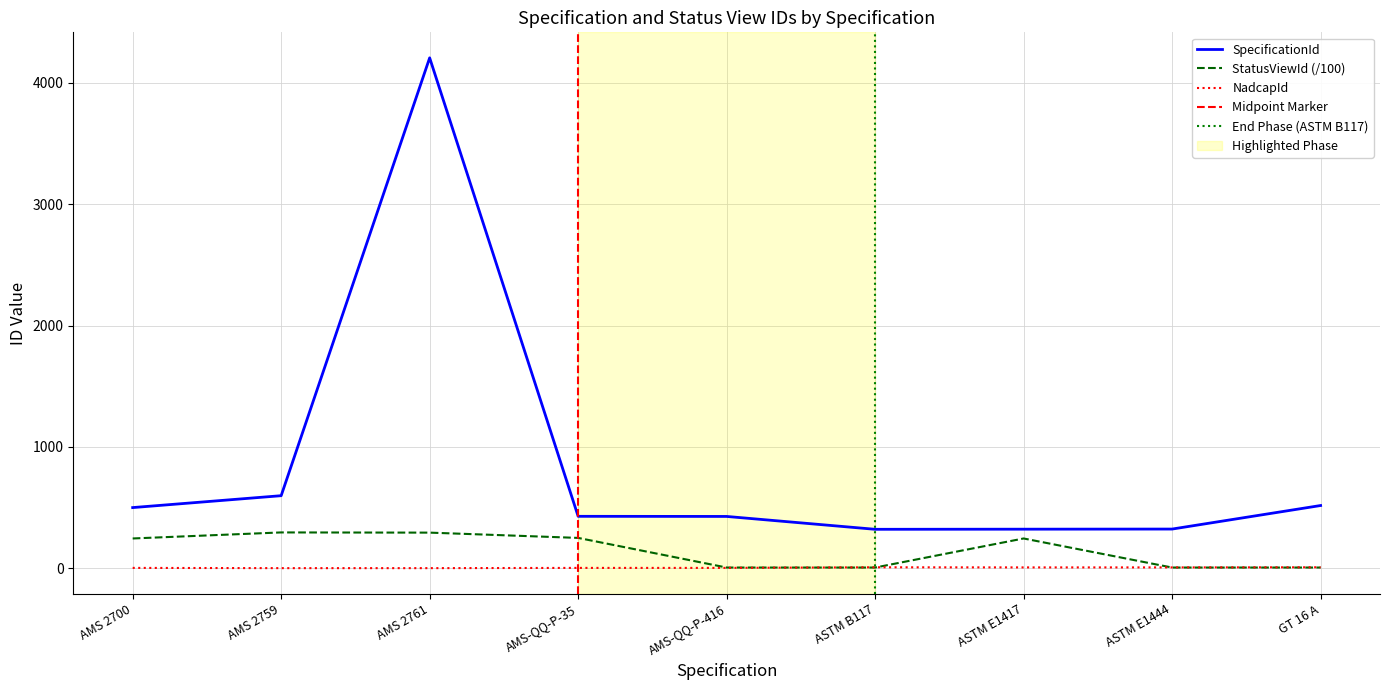

Where is the first local minimum for SpecificationId?

ASTM B117